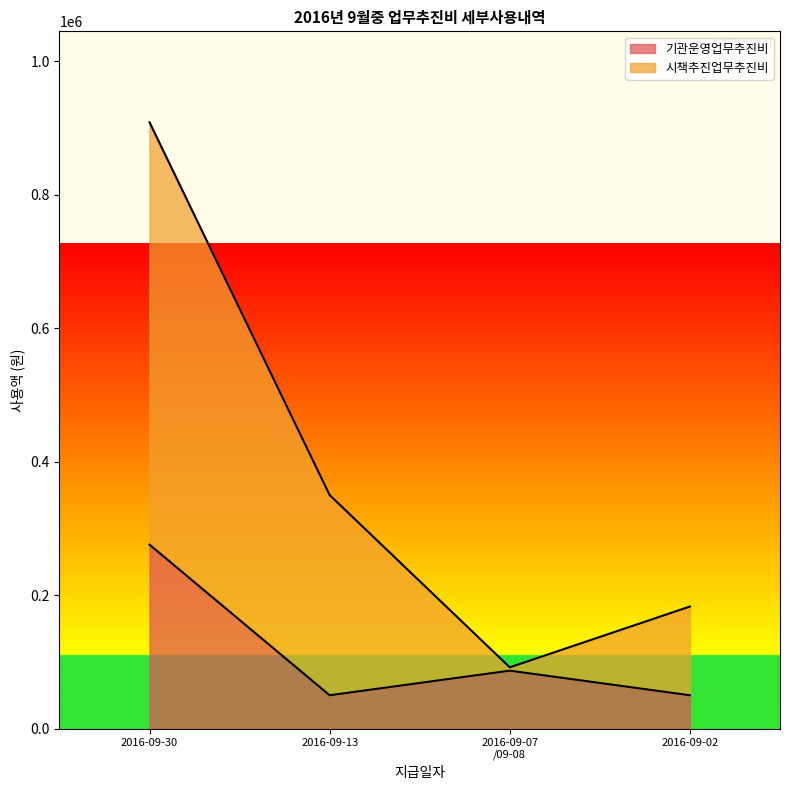

Reading left to right, extract all data points from this chart.

기관운영업무추진비: 275700	50000	86850	50000
시책추진업무추진비: 908700	350000	91850	183000